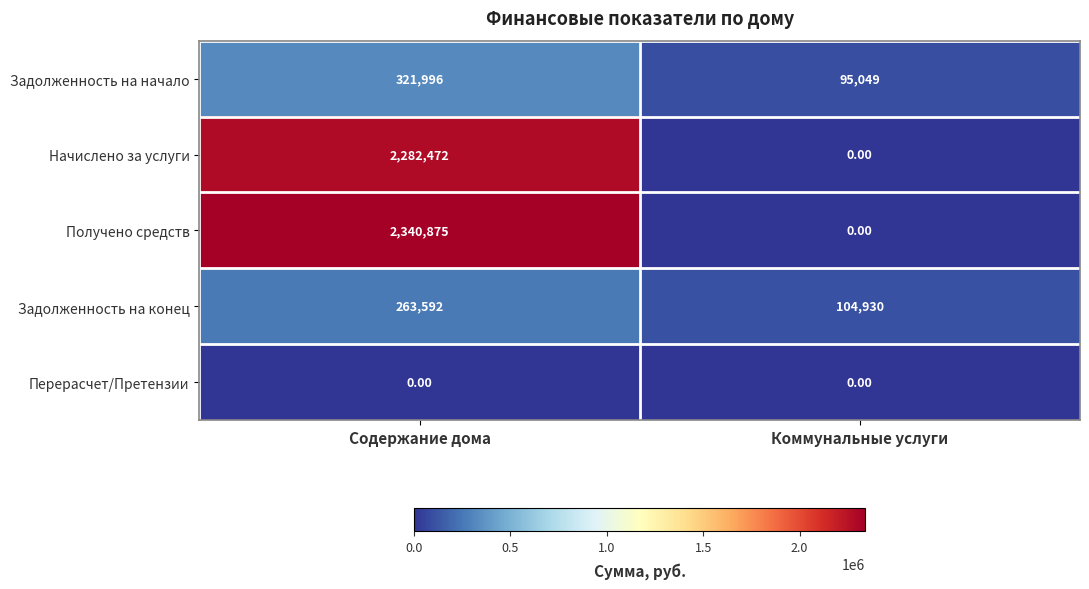

How many distinct data groups are displayed?

5